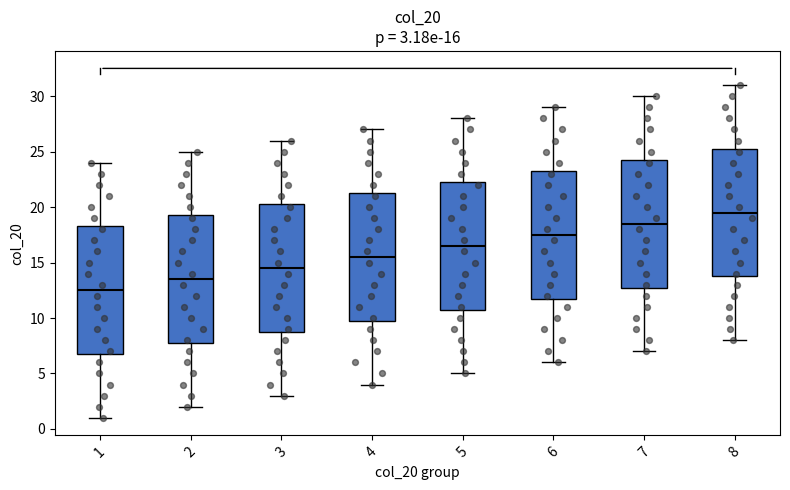

Which box has the lowest median line?

1